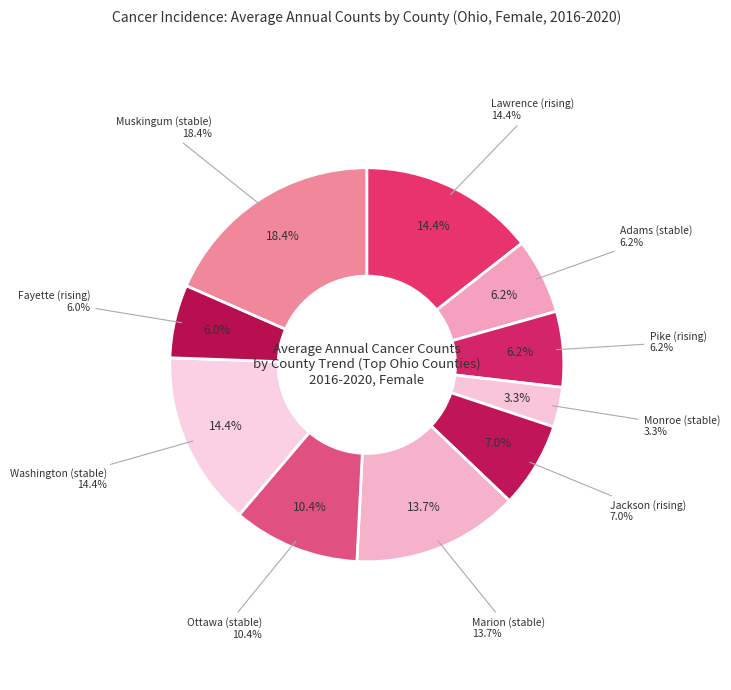

Count the number of slices in the pie.

10